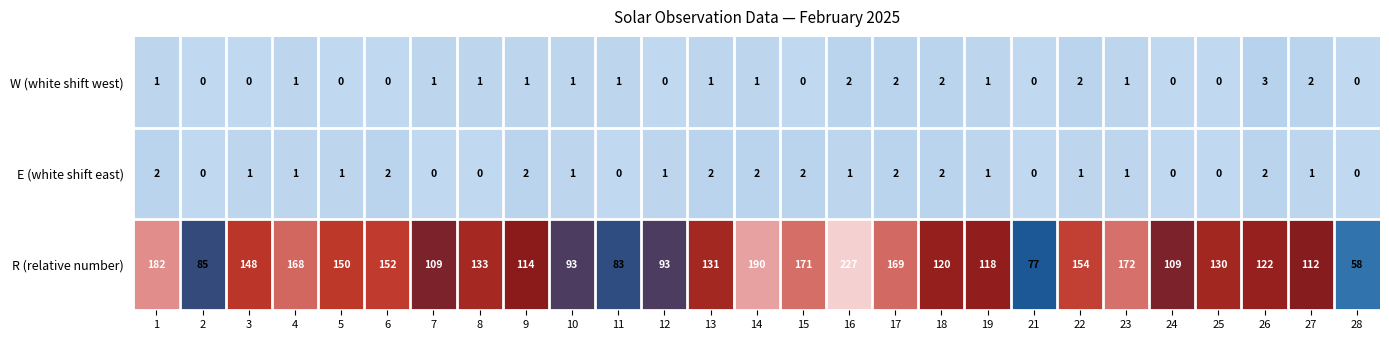

Count the number of categories in the chart.

27